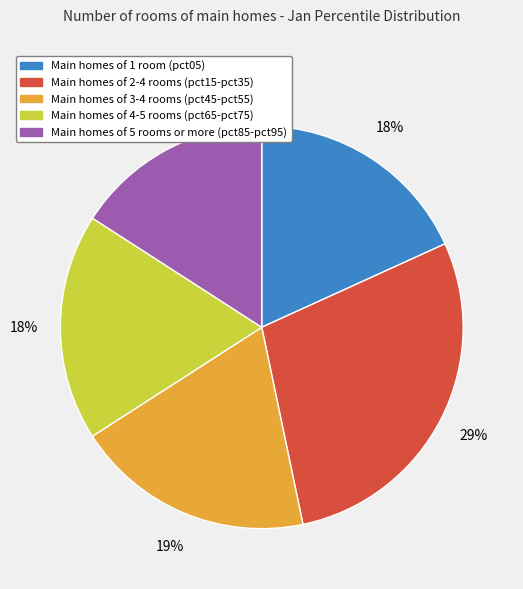

To the nearest percent, what is the difference between the largest and smallest slice percentages?

13%